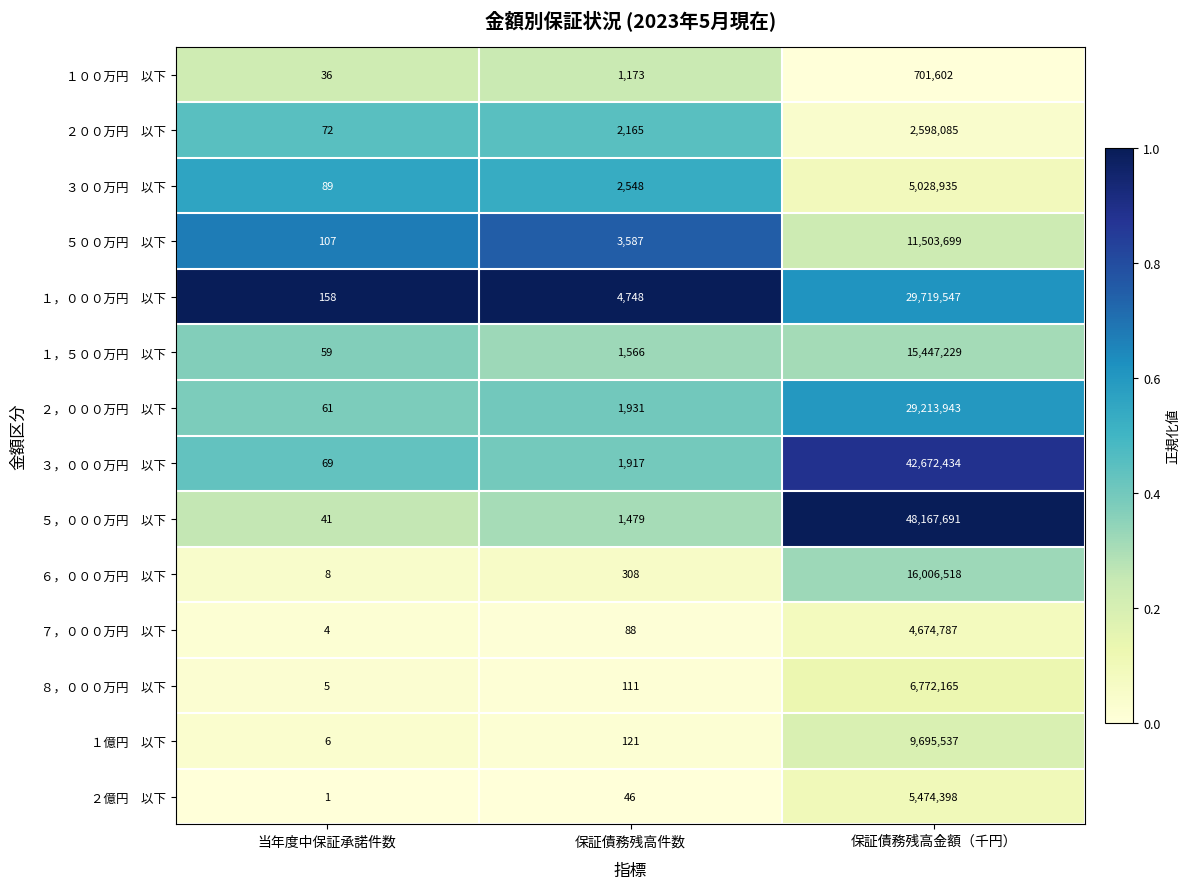

What is the spread (max minus min) of values at 保証債務残高件数?

4702